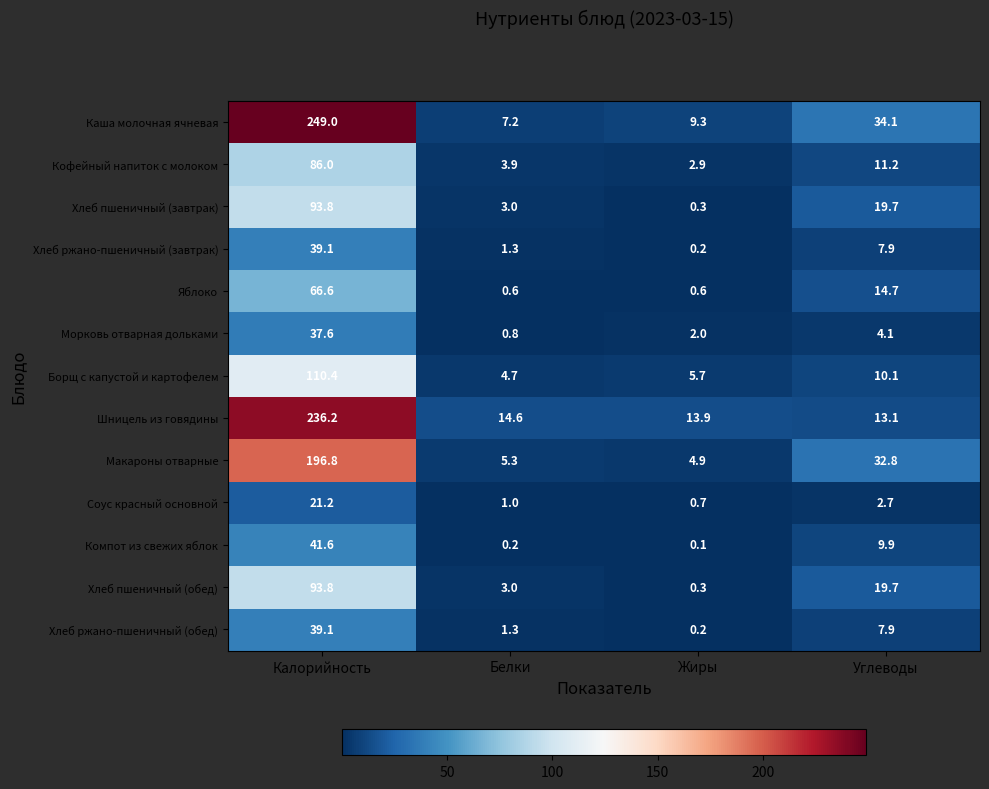

True or false: Яблоко has a value of 0.6 at Жиры.

True